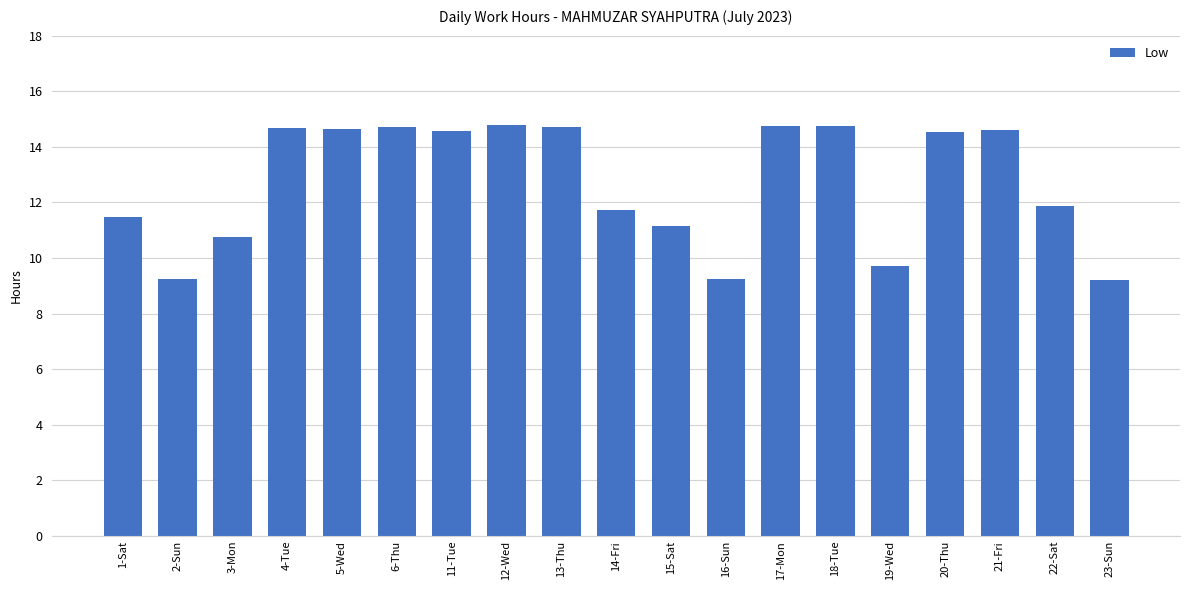

True or false: the data shows 11.2 at 15-Sat.

True